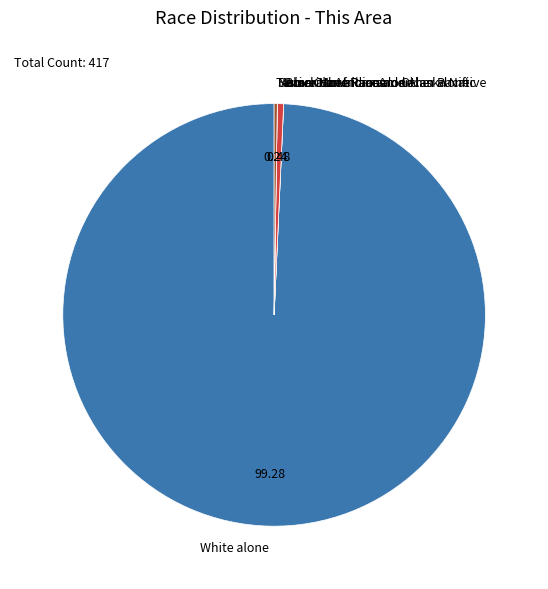

Does White alone represent more than half of the total?

Yes